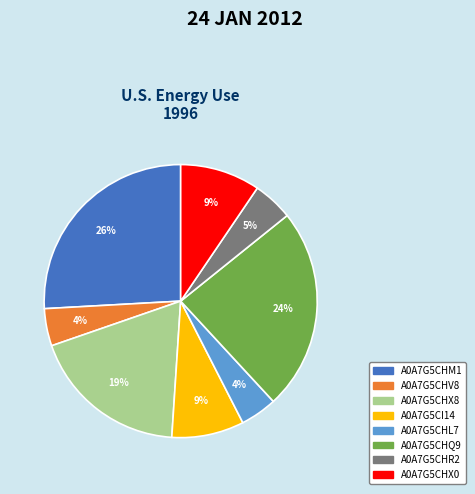

Do A0A7G5CHM1 and A0A7G5CI14 together represent more than half of the pie?

No